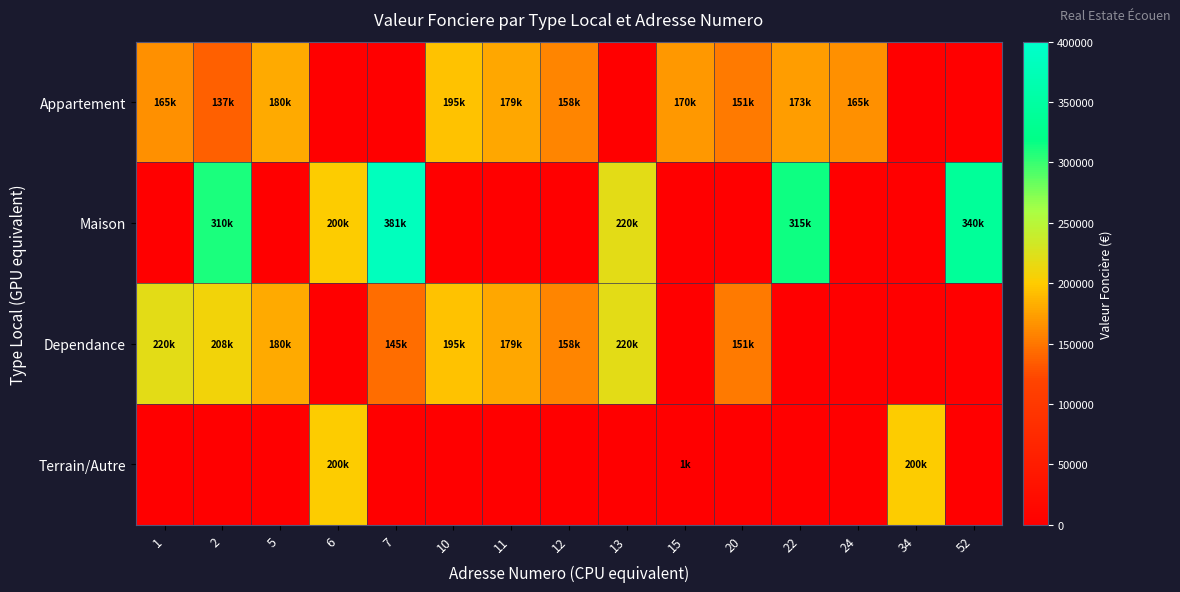

Reading left to right, what are all the values shown in this chart?

Appartement: 1=165000	2=137000	5=180000	6=0	7=0	10=195000	11=179000	12=158000	13=0	15=170000	20=151800	22=173000	24=165000	34=0	52=0
Maison: 1=0	2=310879	5=0	6=200000	7=381250	10=0	11=0	12=0	13=220000	15=0	20=0	22=315250	24=0	34=0	52=340000
Dependance: 1=220000	2=208500	5=180000	6=0	7=145000	10=195000	11=179000	12=158000	13=220000	15=0	20=151800	22=0	24=0	34=0	52=0
Terrain/Autre: 1=0	2=0	5=0	6=200000	7=0	10=0	11=0	12=0	13=0	15=1695	20=0	22=0	24=0	34=200000	52=0